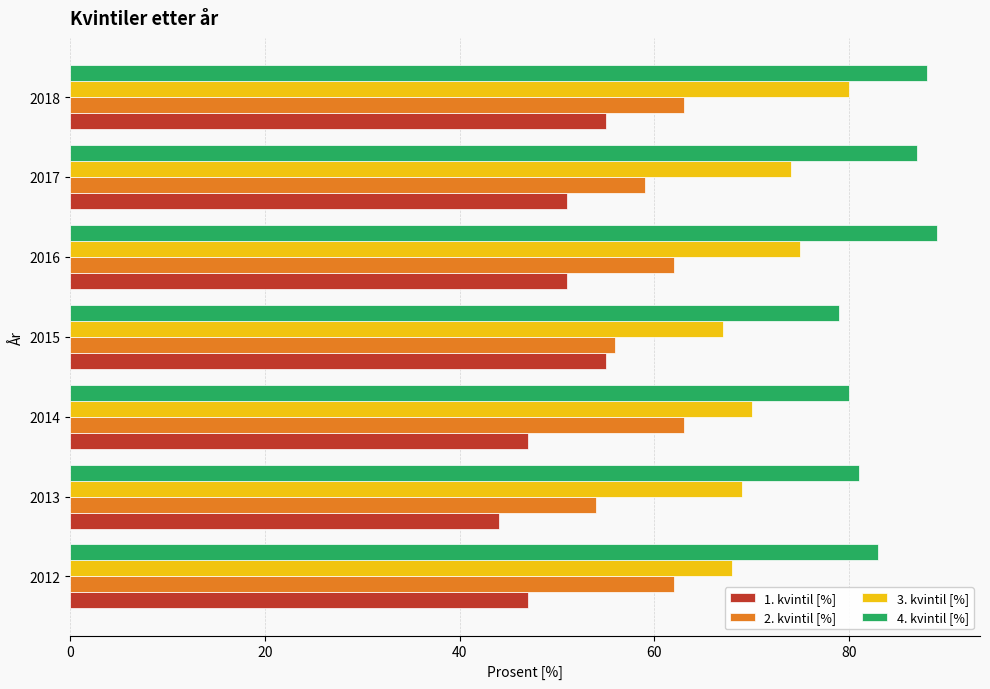

What is the total value across all series at 2016?

277